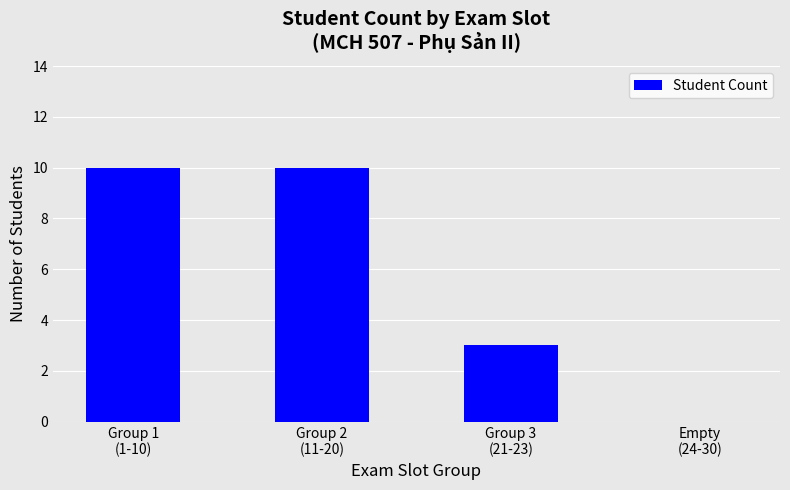

What is the sum of all values?

23